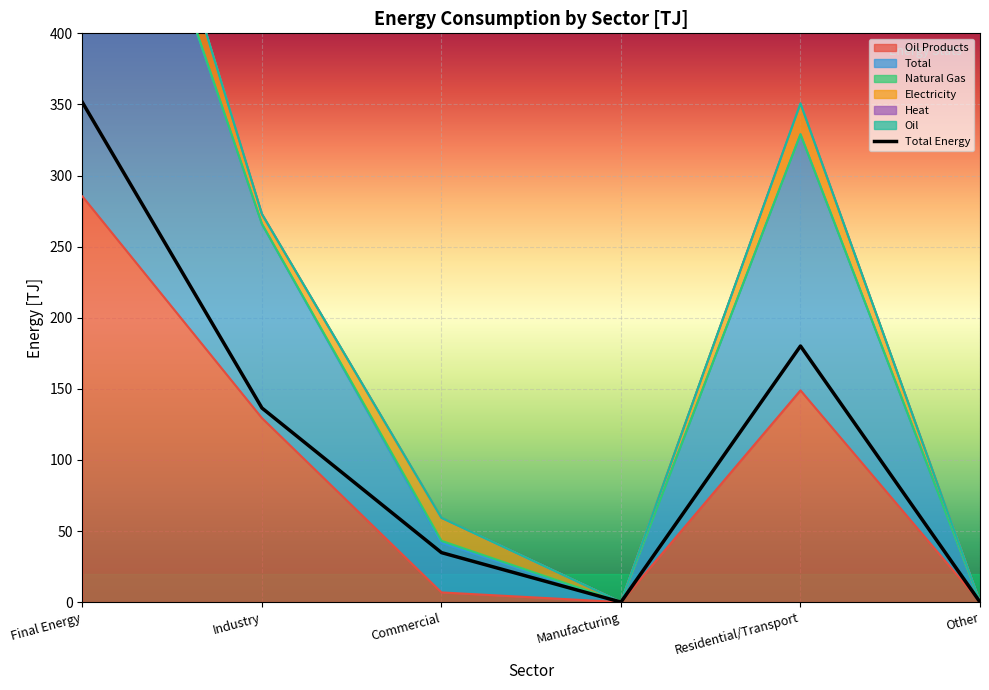

Reading right to left, extract all data points from this chart.

Oil Products: 0.0	148.9	0.0	6.8	129.4	285.3
Total: 0.0	180.1	0.0	34.8	136.5	351.4
Natural Gas: 0.0	0.0	0.0	1.5	0.0	1.5
Electricity: 0.0	21.4	0.0	15.7	7.0	44.1
Heat: 0.0	0.3	0.0	0.4	0.0	0.7
Oil: 0.0	0.0	0.0	0.0	0.0	0.0